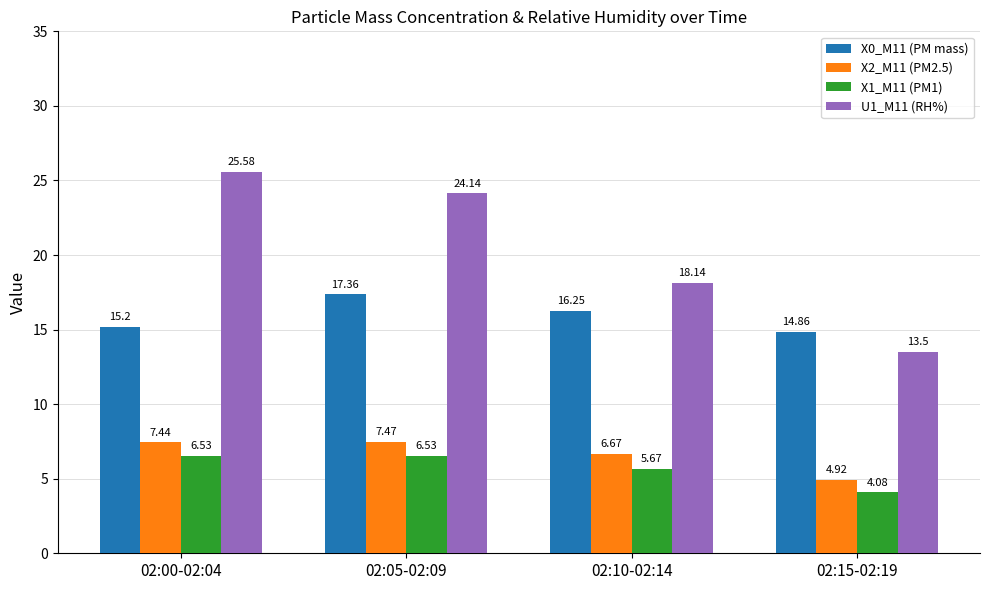

Which series changed the most between 02:05-02:09 and 02:10-02:14?

U1_M11 (RH%)